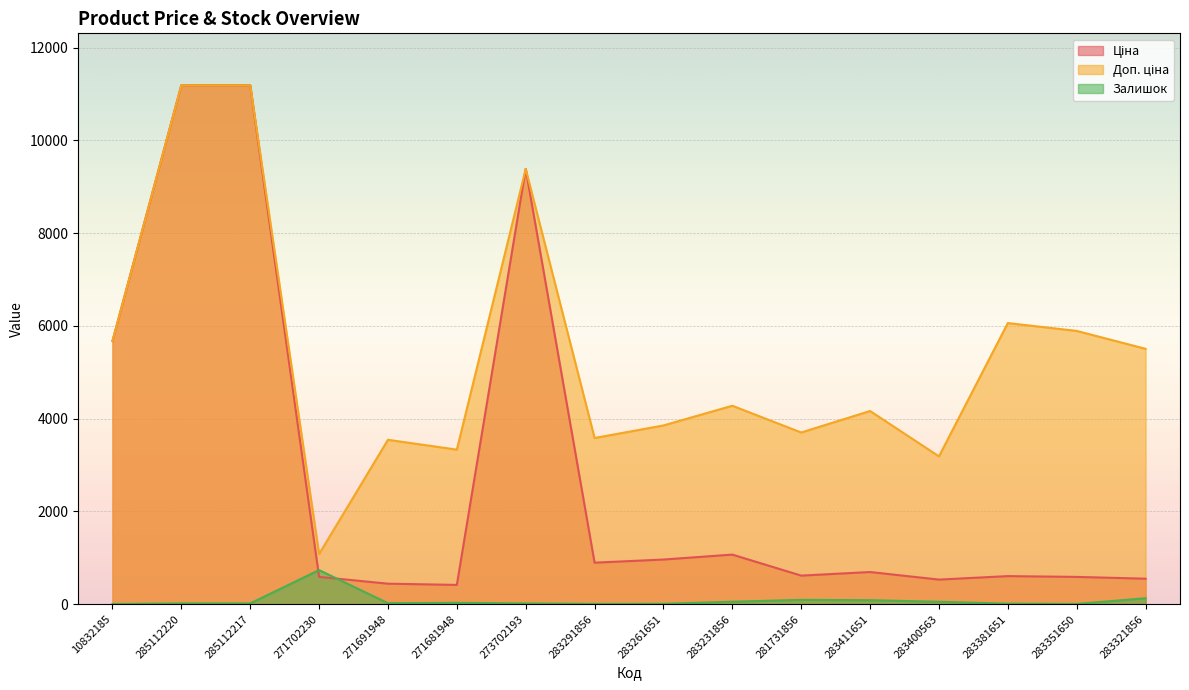

At 283381651, list the series in order from largest to smallest.

Доп. ціна, Ціна, Залишок